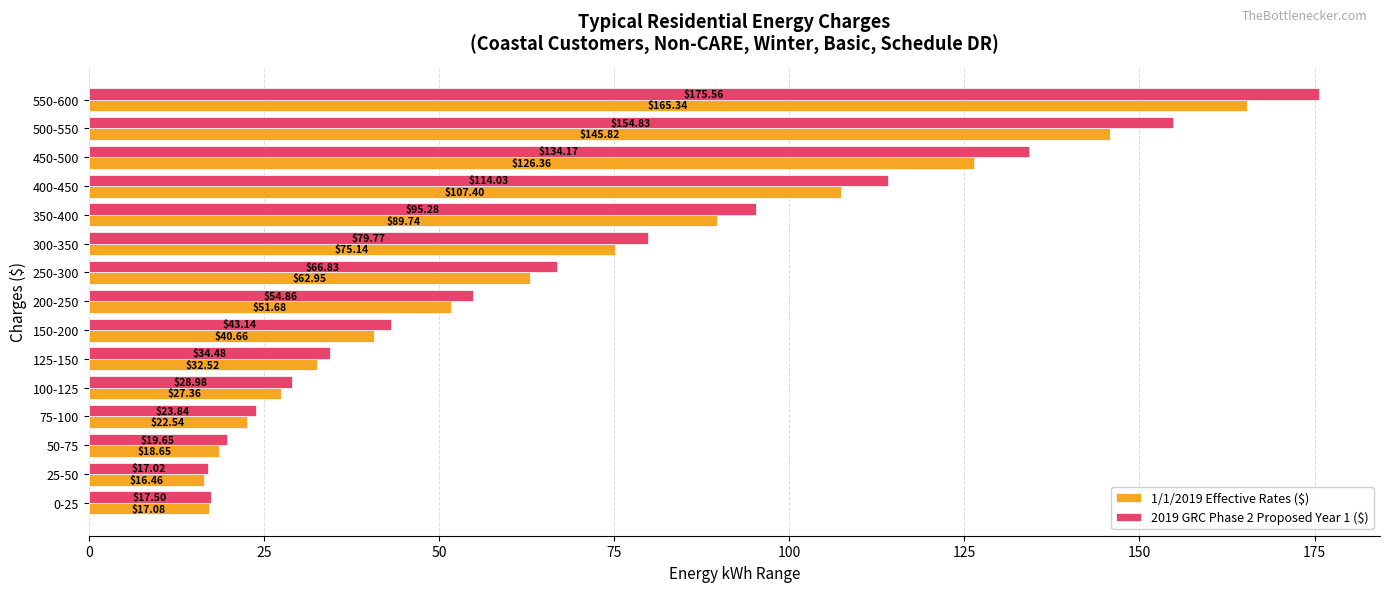

At which label does 1/1/2019 Effective Rates ($) reach its peak?

550-600